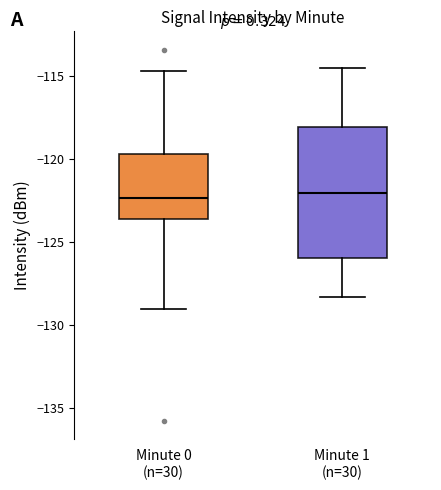

Where does the upper whisker of the box for Minute 0 (n=30) end on the y-axis? The values are not printed on the chart, so give them approximately, as read against the axis.

-114.5